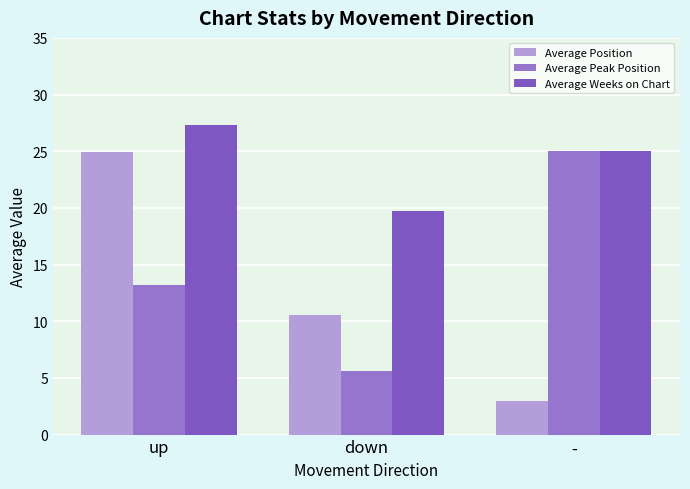

What is the spread (max minus min) of values at -?

22.0